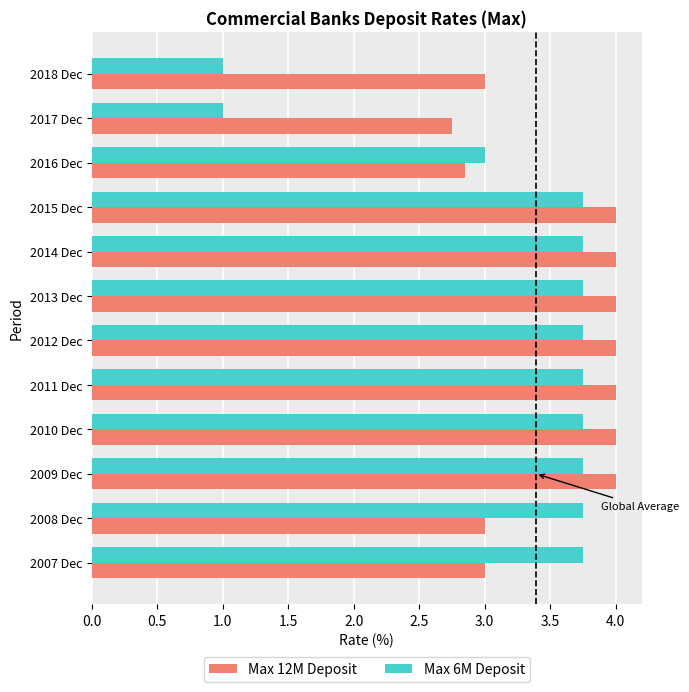

At how many categories does at least one series exceed 1?

12